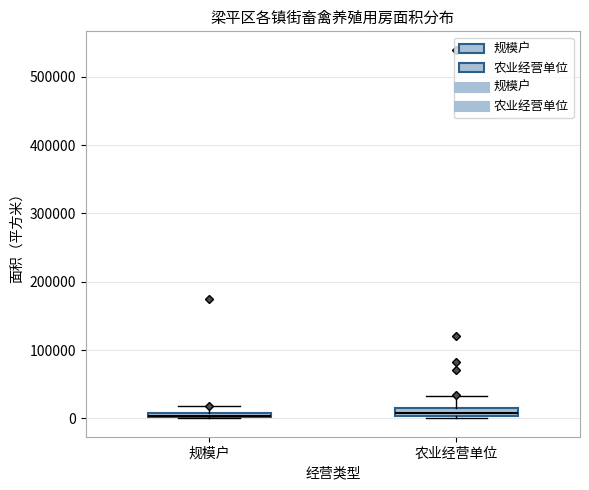

Where is the lower edge of the box for 规模户 on the y-axis? The values are not printed on the chart, so give them approximately, as read against the axis.

0